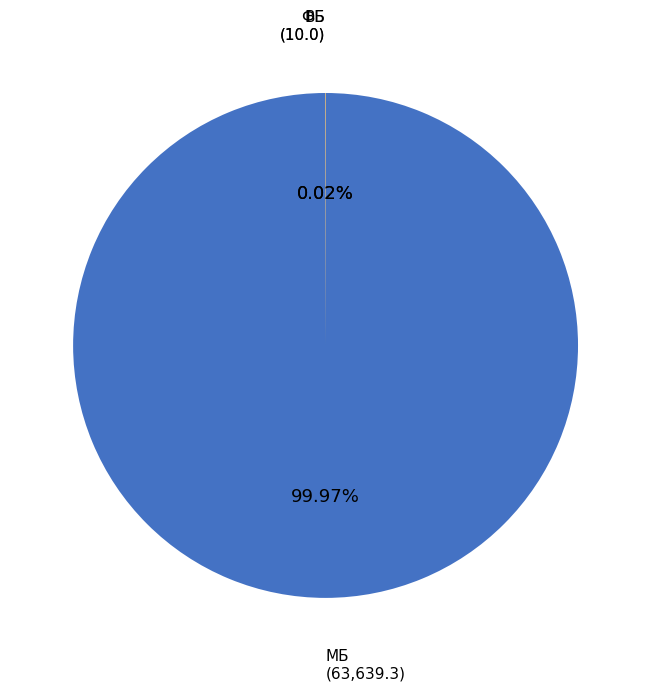

Does any single category account for the majority?

Yes